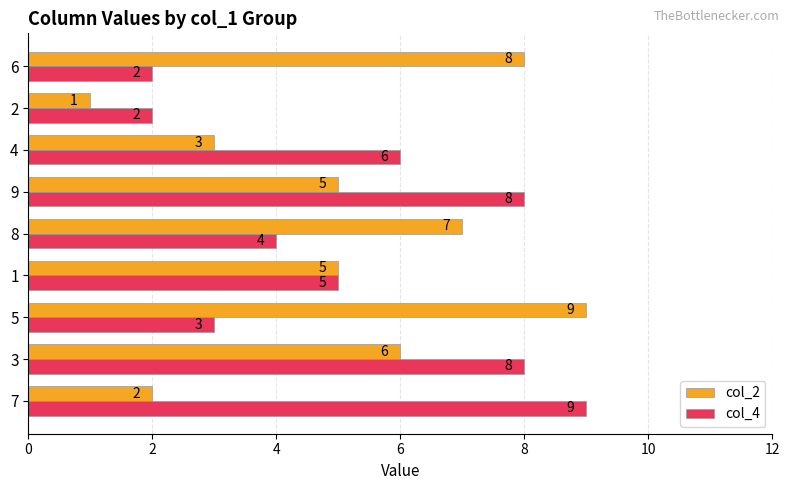

At which label does col_2 reach its peak?

5